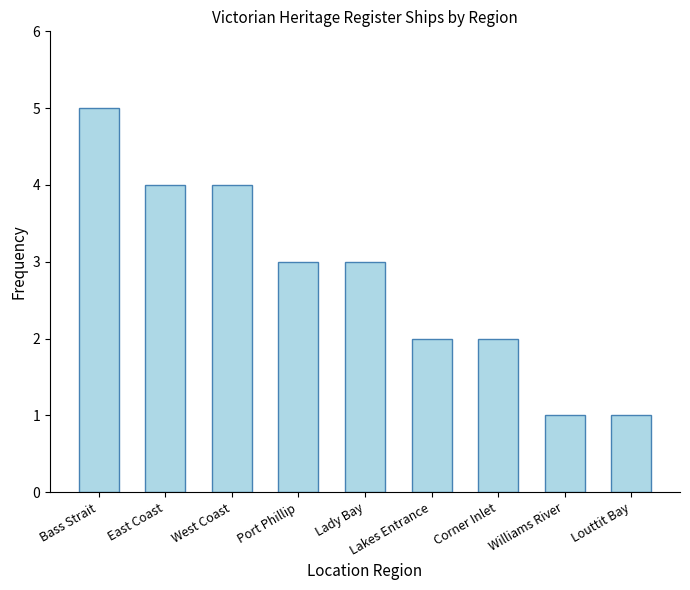

True or false: the data shows 3 at Port Phillip.

True